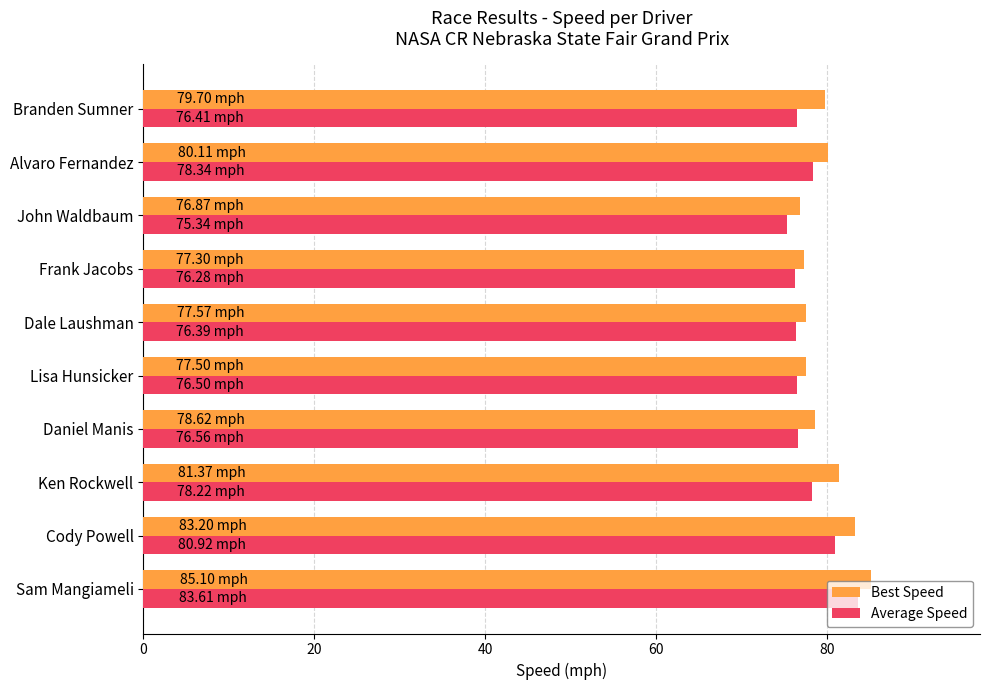

What is the difference between the Average Speed values at Sam Mangiameli and Lisa Hunsicker?

7.1